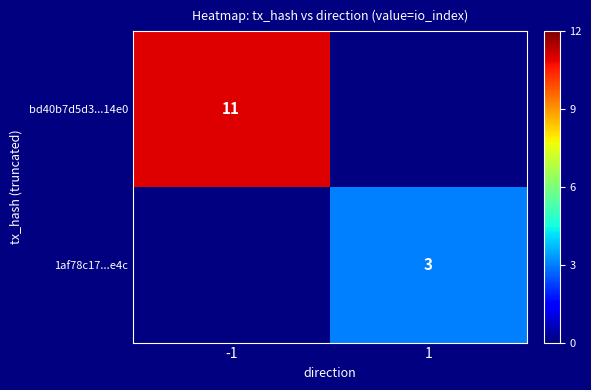

Is it true that bd40b7d5d3...14e0 equals 11 at -1?

True